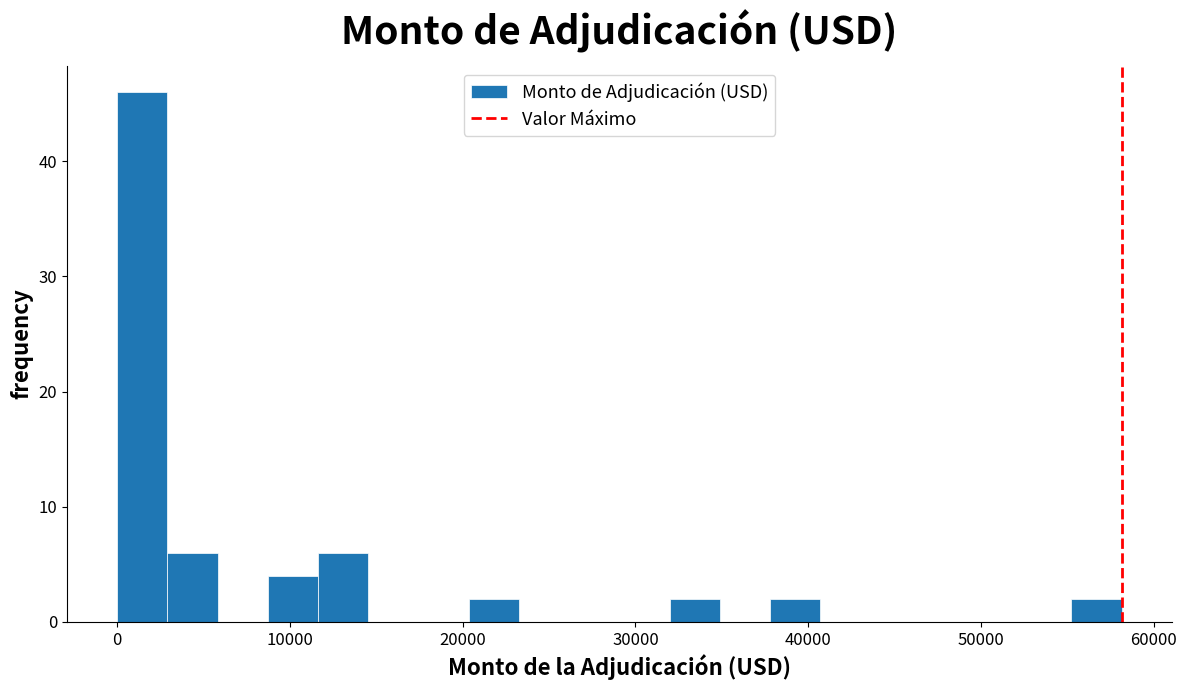

Read against the x-axis, roughly where is the centre of the tallest bar?

1000